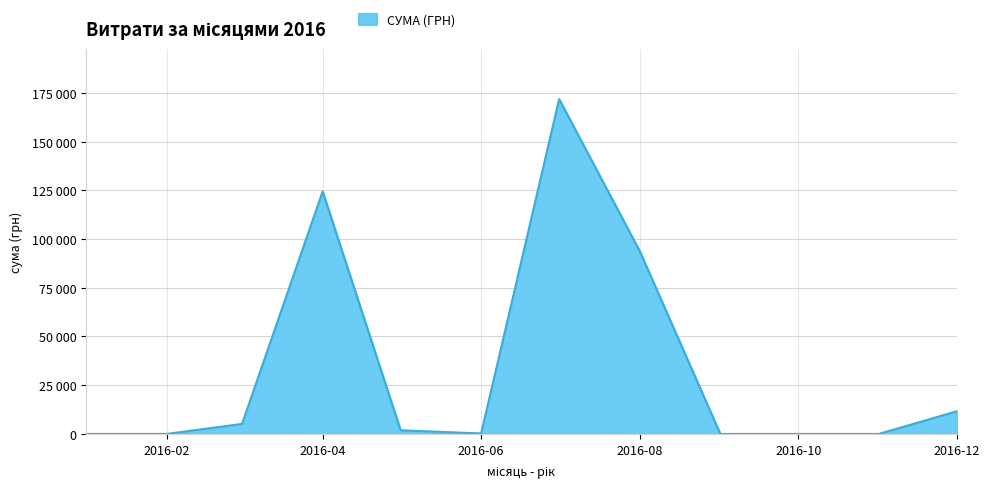

Does the chart have visible grid lines?

Yes